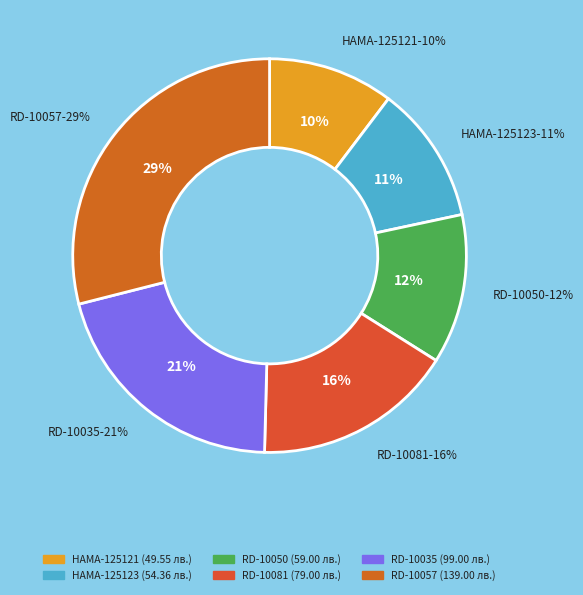

What is the change in value from RD-10081 to RD-10057?

+60.0